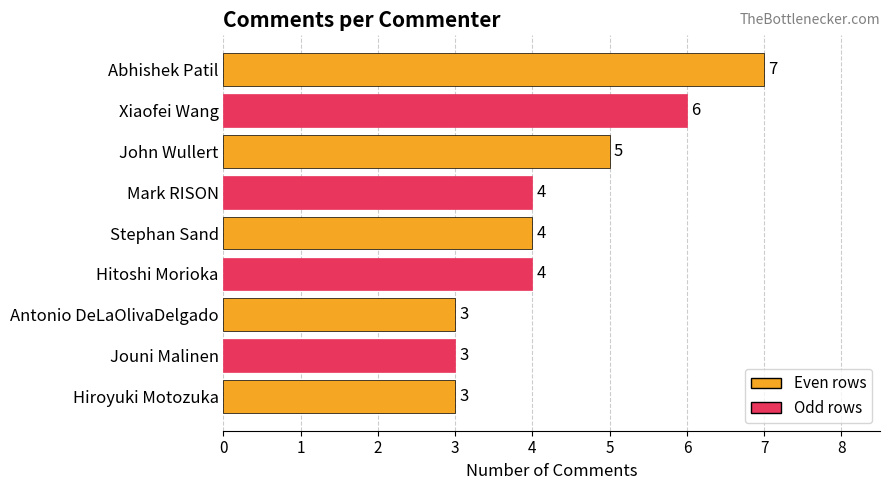

Approximately how many times larger is the value at Hitoshi Morioka compared to Jouni Malinen?

1.3